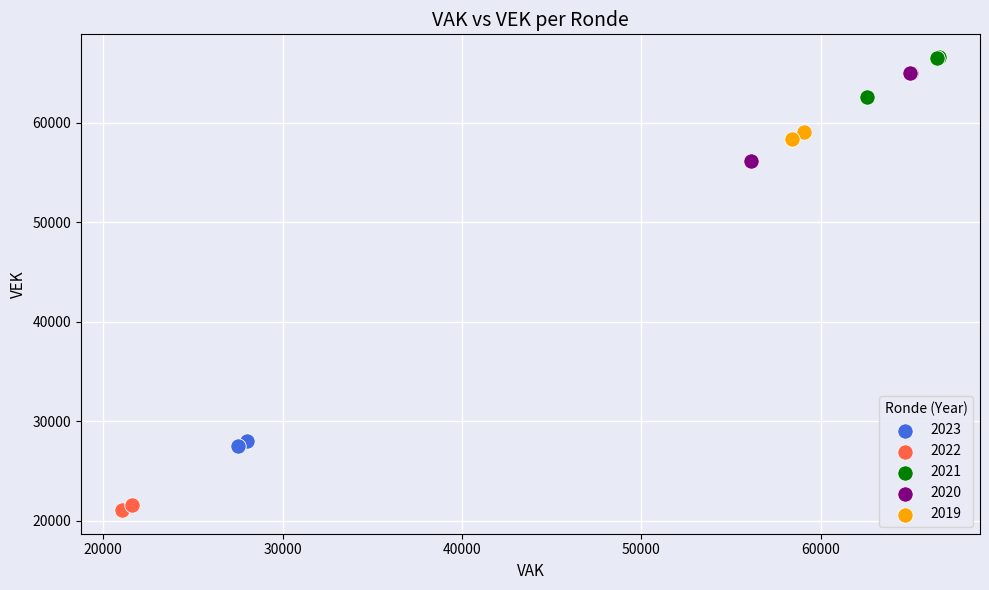

Which series reaches the minimum Y coordinate?

2022